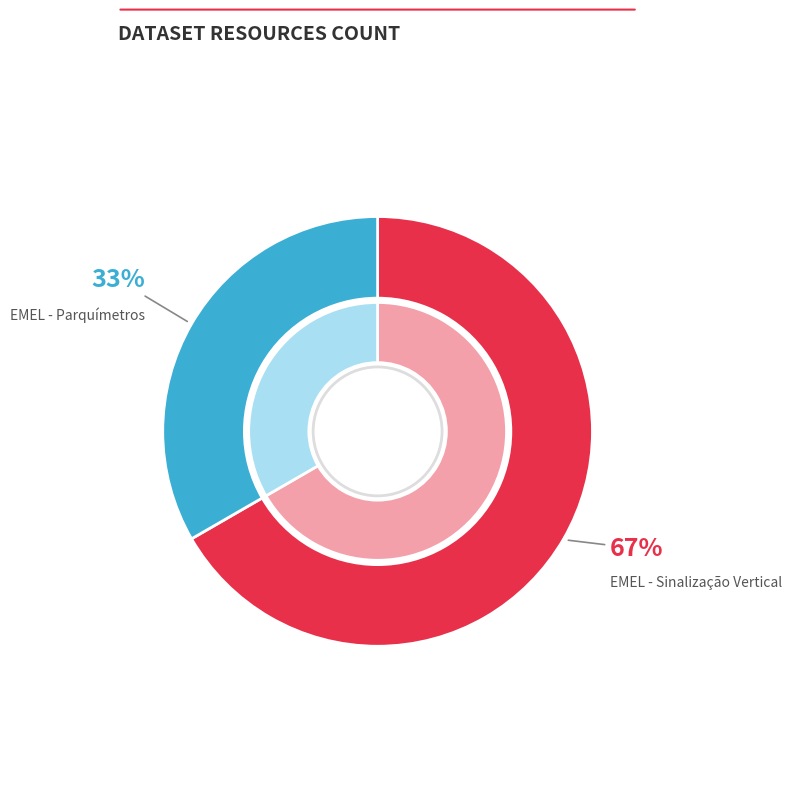

To the nearest percent, what is the average slice percentage?

50%